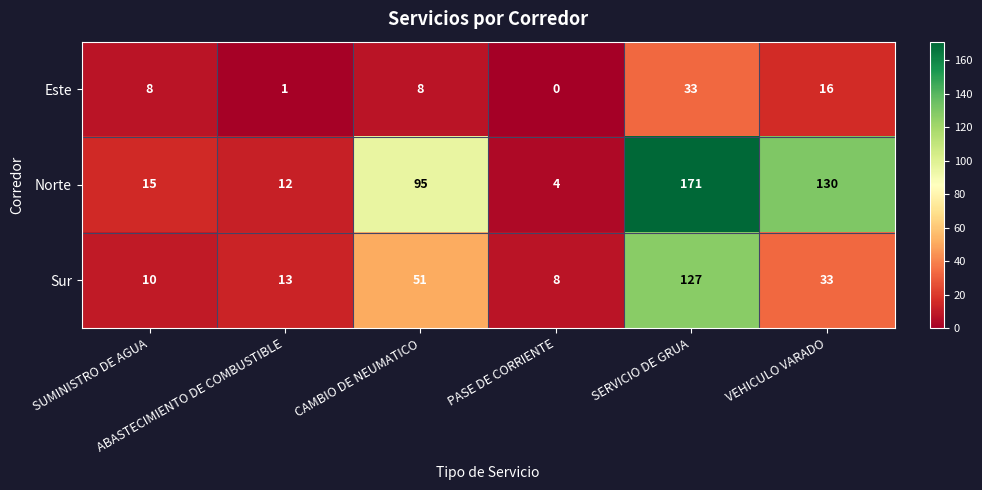

List the series in order of their peak value, lowest first.

Este, Sur, Norte